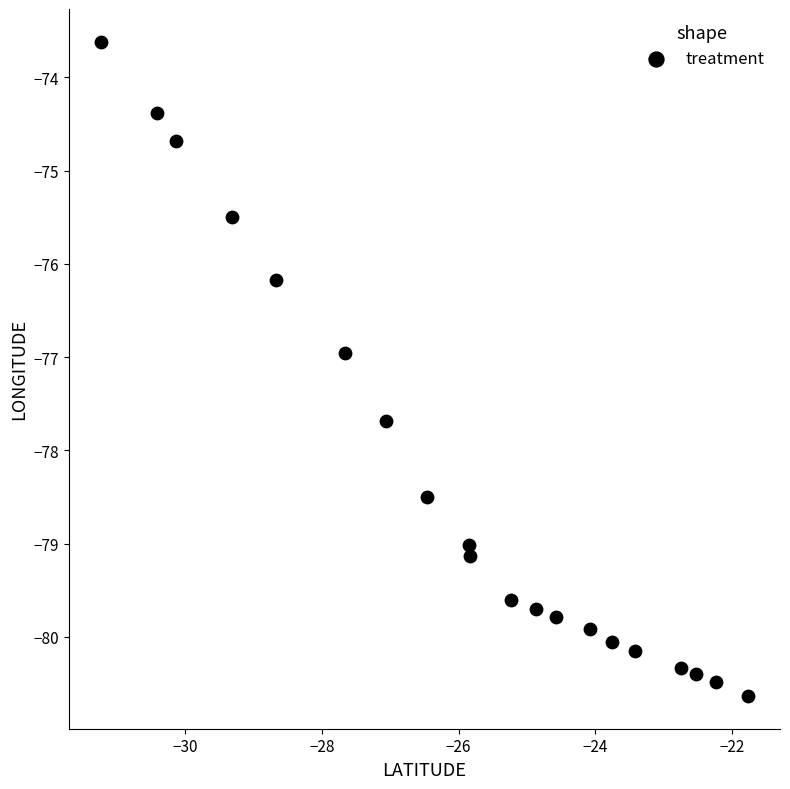

What is the range of Y values (max minus min)?

7.0